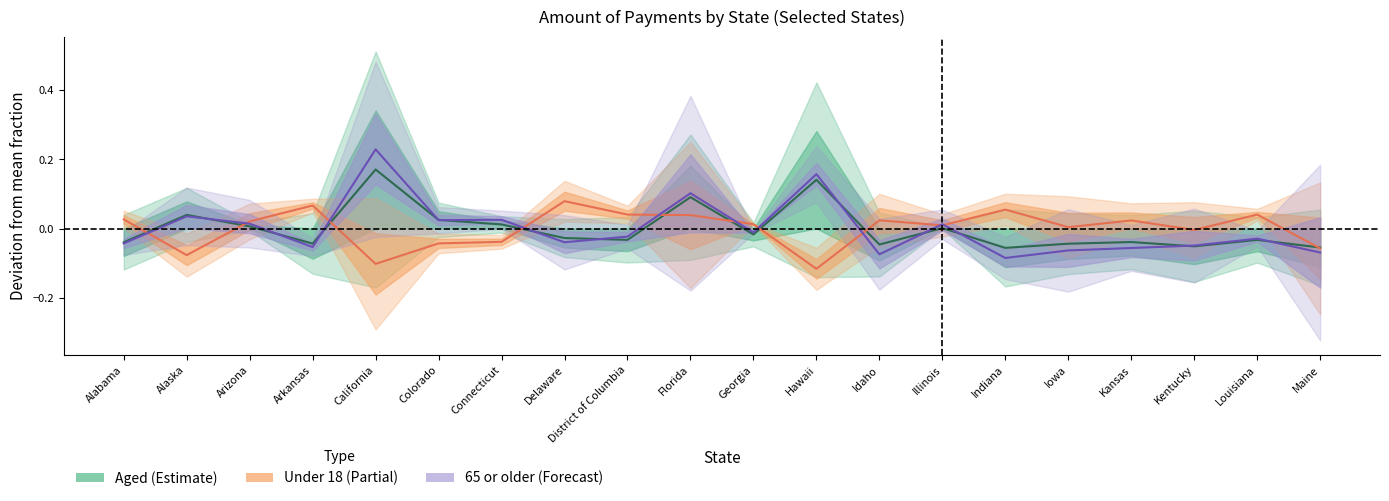

Where does the Aged (center) series first go above 0?

Alaska